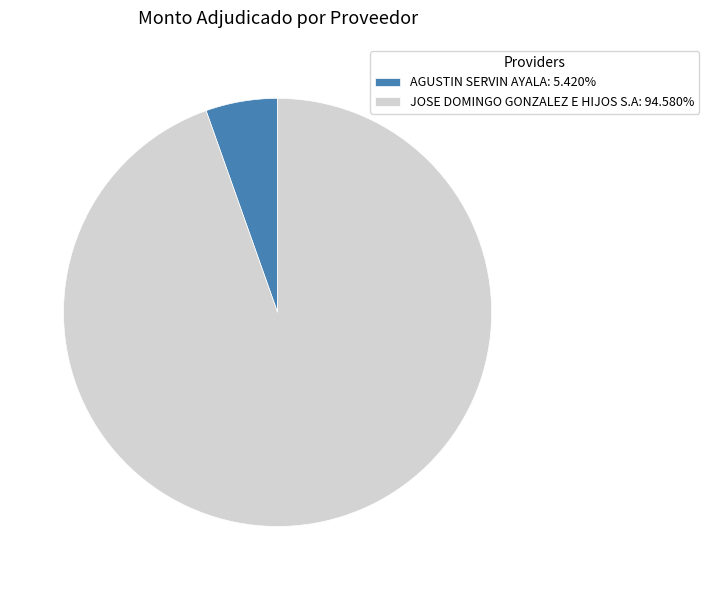

Is there a majority slice in this chart?

Yes